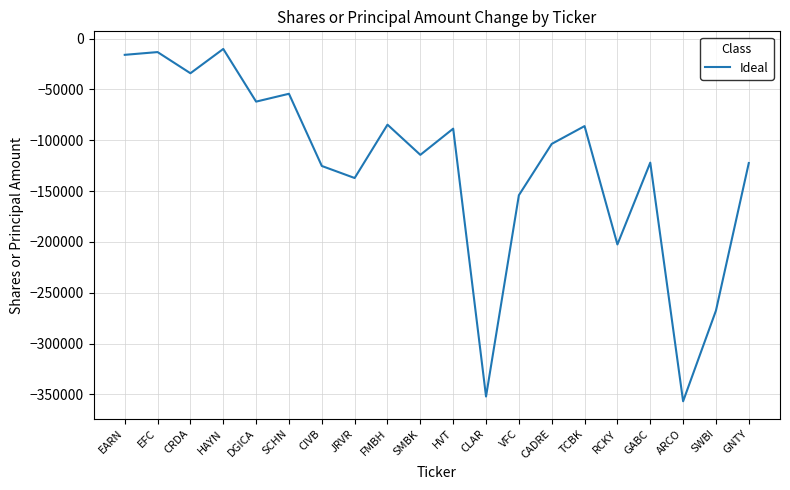

What is the change in value from JRVR to TCBK?

+51078